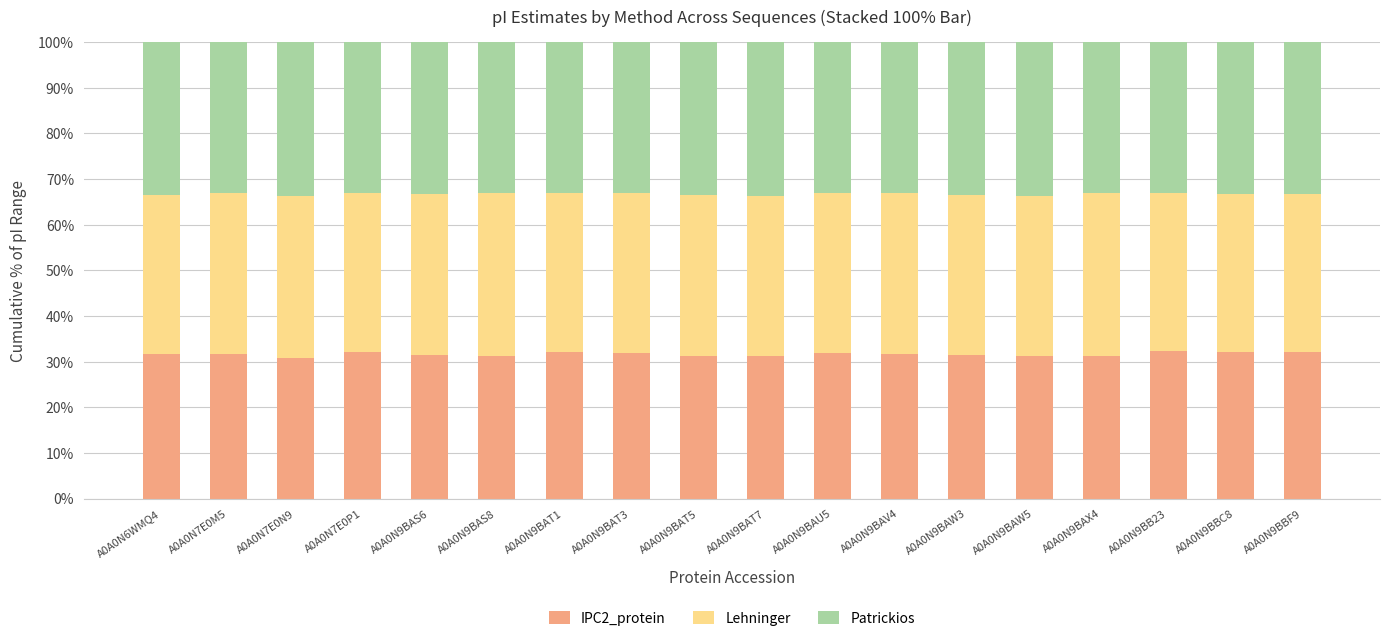

What is the minimum value for IPC2_protein?

30.8